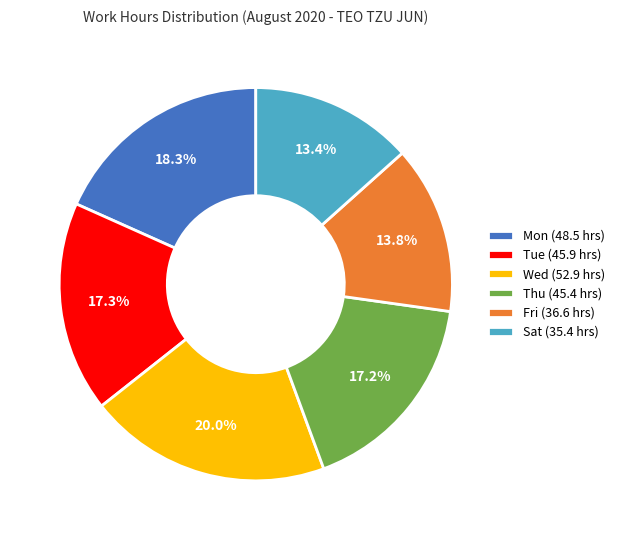

What is the largest slice in the pie chart?

Wed (52.9 hrs)